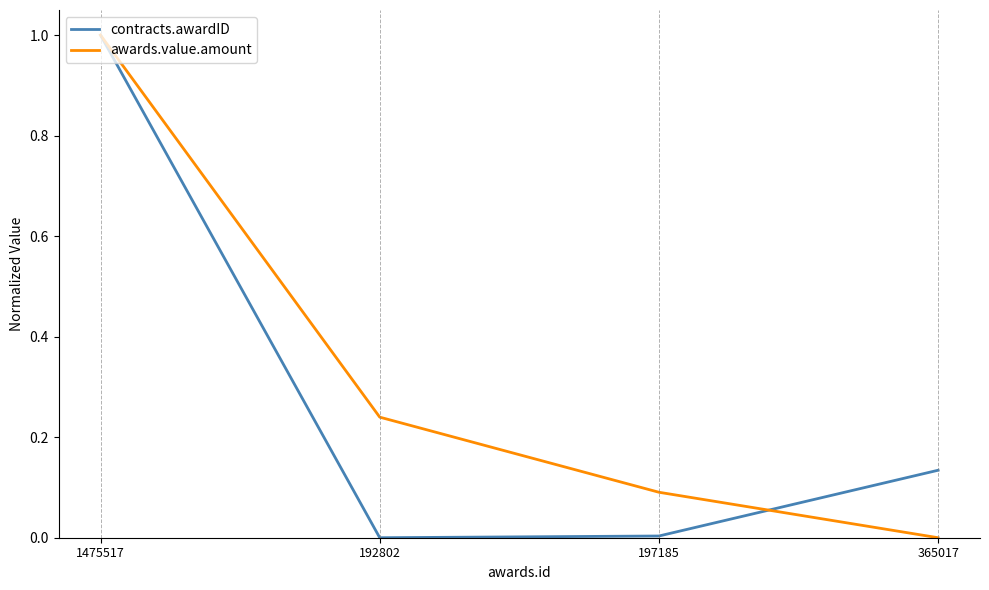

What position from the right is 365017?

1